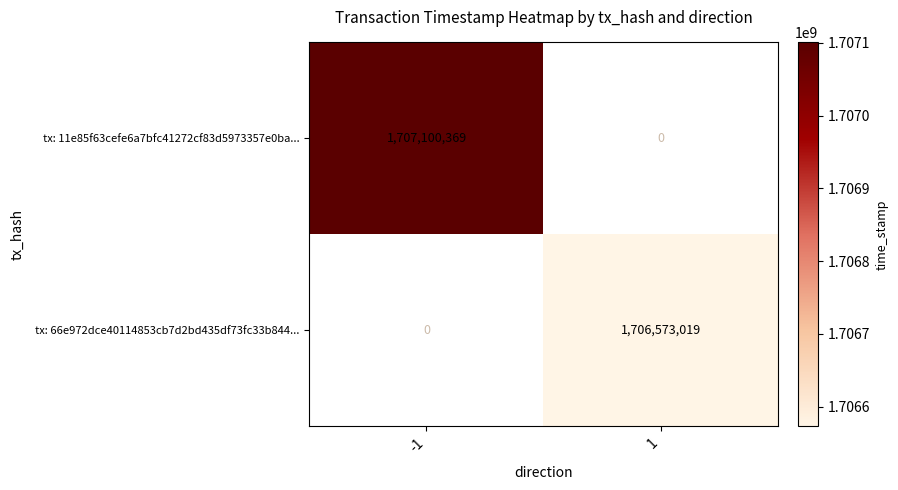

At how many categories does at least one series exceed 1706716628?

1